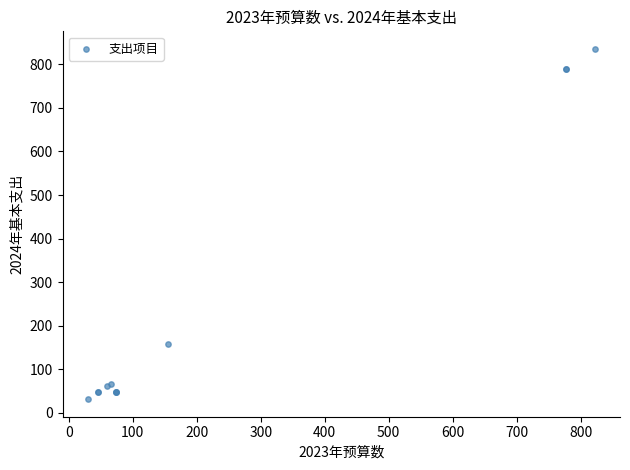

What Y value in the scatter plot is closest to 433?

158.7